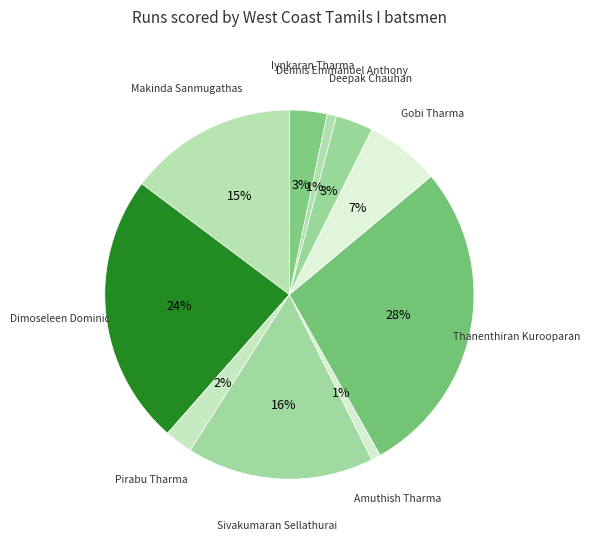

Count the number of slices in the pie.

10